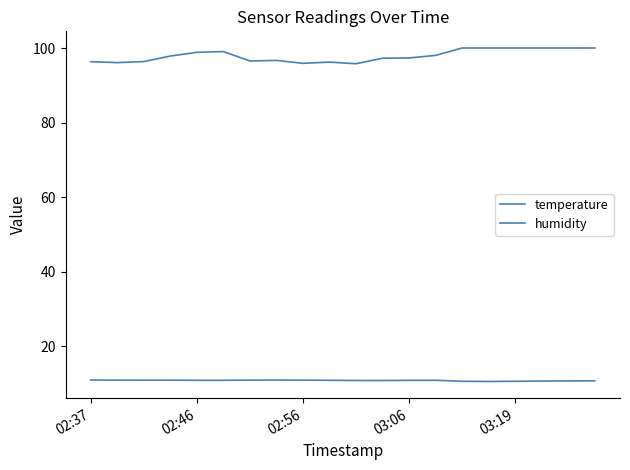

Which series has the largest total across all categories?

humidity